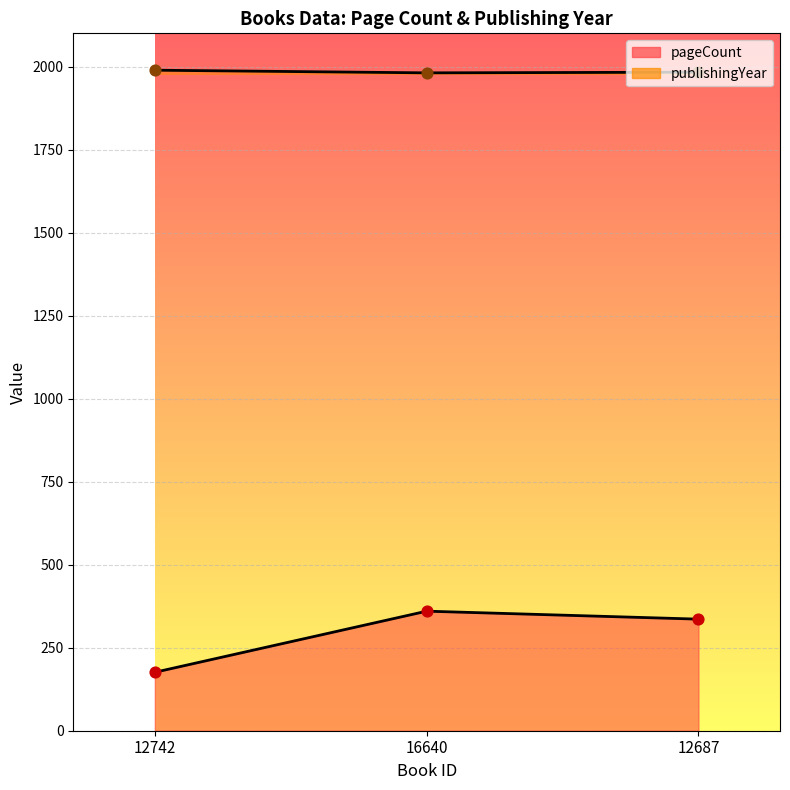

Which series has the widest spread of Y values?

pageCount